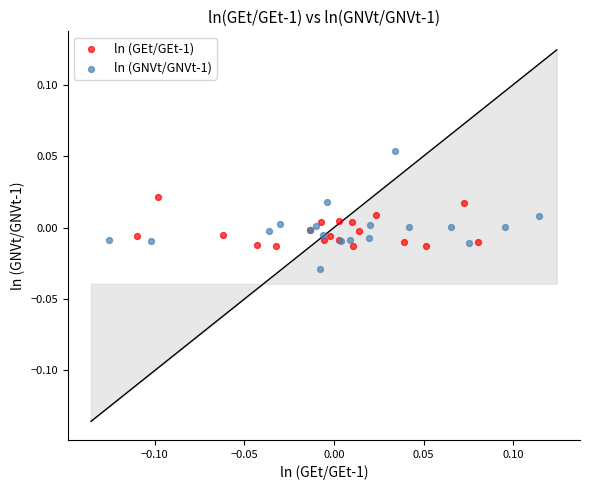

Which series has the largest Y range (max minus min)?

ln (GNVt/GNVt-1)